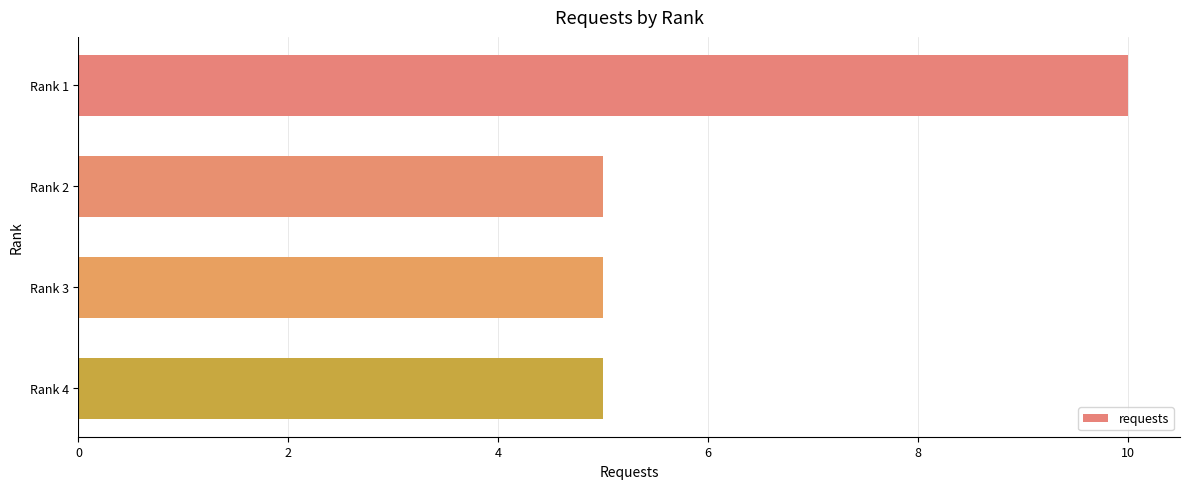

Is it true that the value at Rank 2 is 5?

True